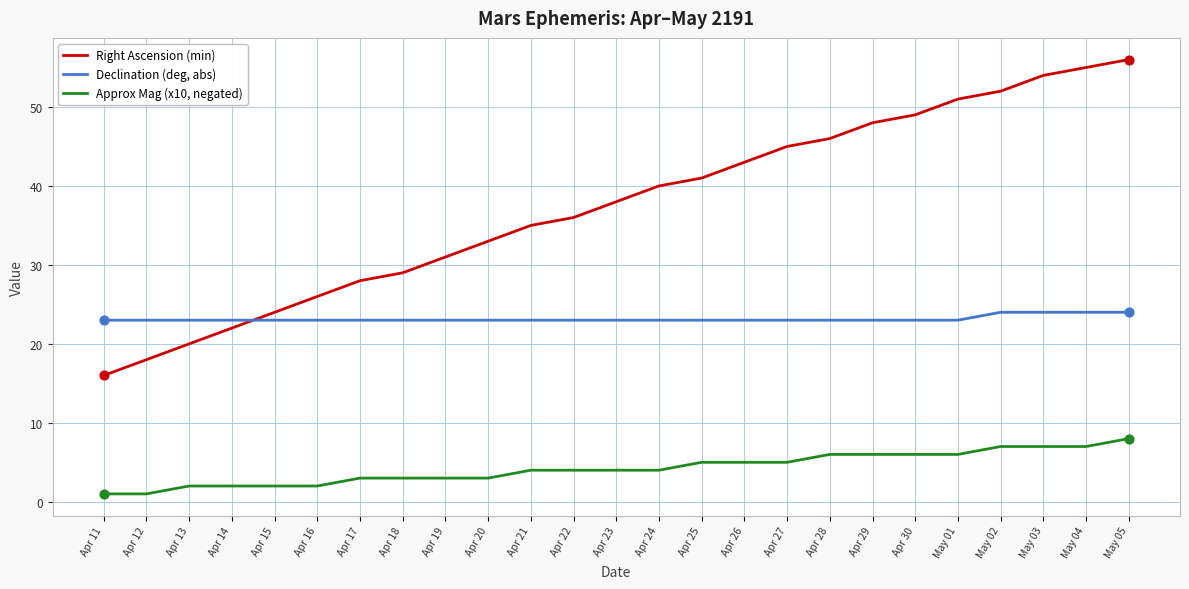

Is the value of Declination (deg, abs) at May 01 greater than the value of Approx Mag (x10, negated) at Apr 24?

Yes